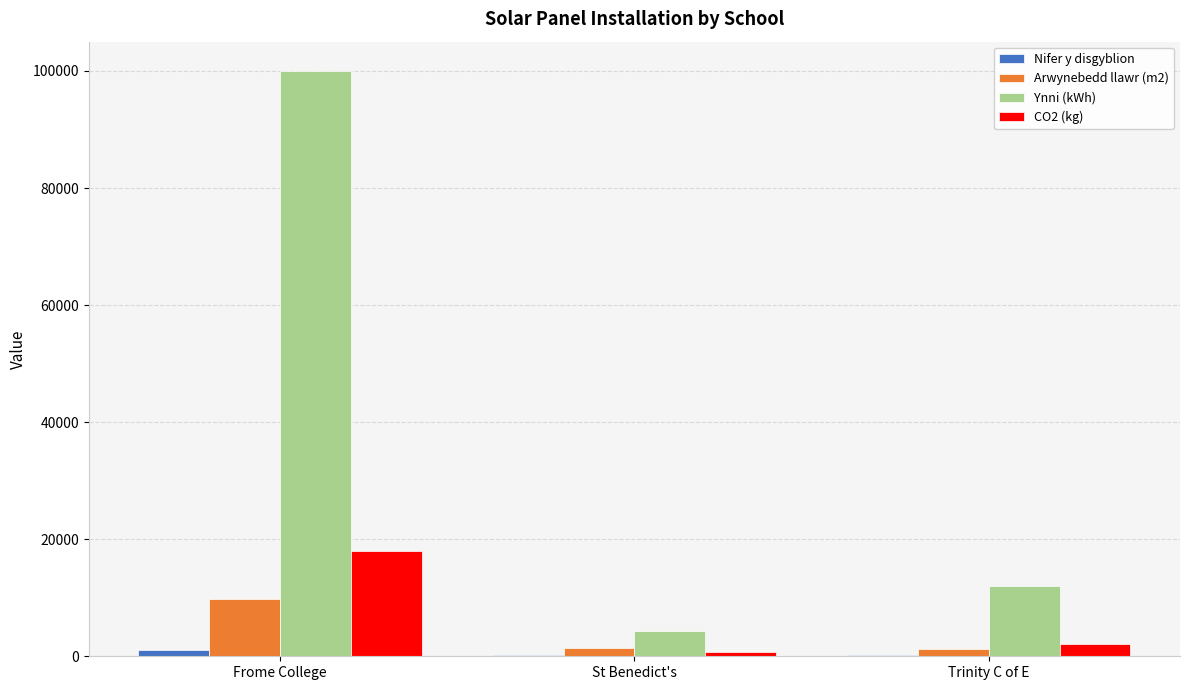

Are the bars grouped side by side (vs. stacked)?

Yes